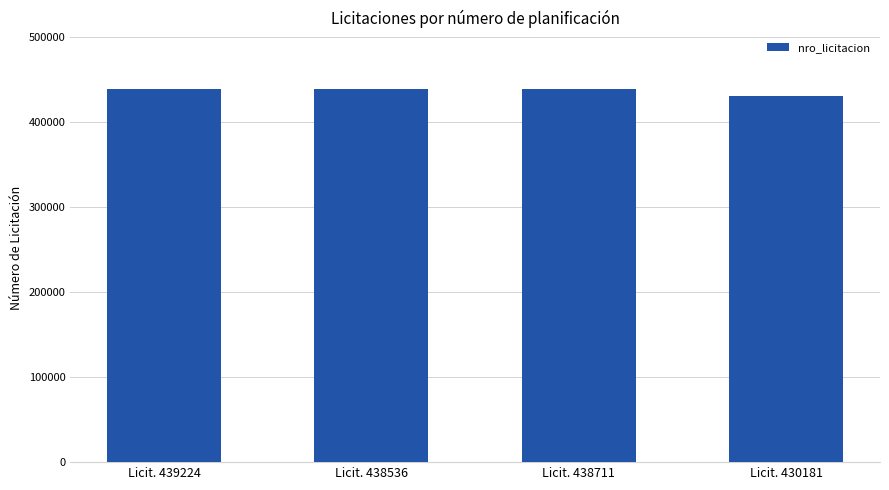

True or false: the data shows 430181 at Licit. 430181.

True